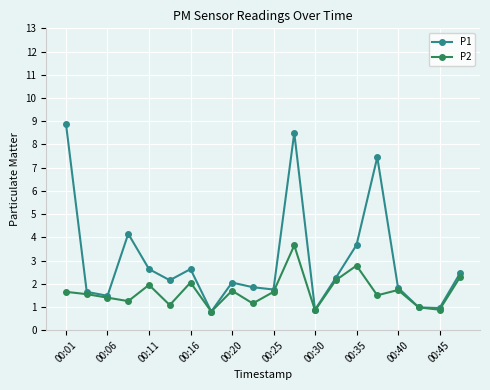

Which series has the widest spread of values?

P1